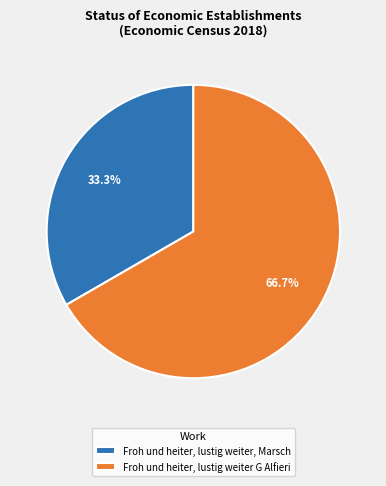

The Froh und heiter, lustig weiter, Marsch slice represents 33% of the pie. True or false?

True